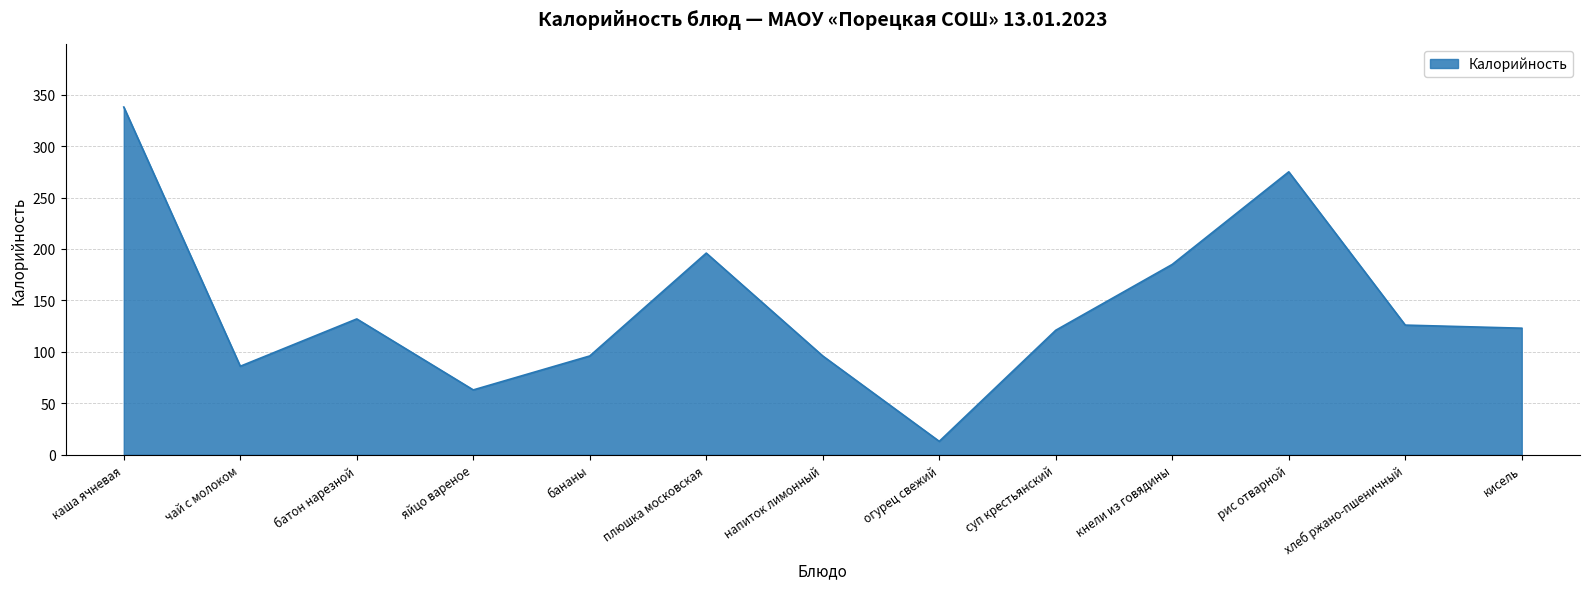

What is the change in value from бананы to плюшка московская?

+100